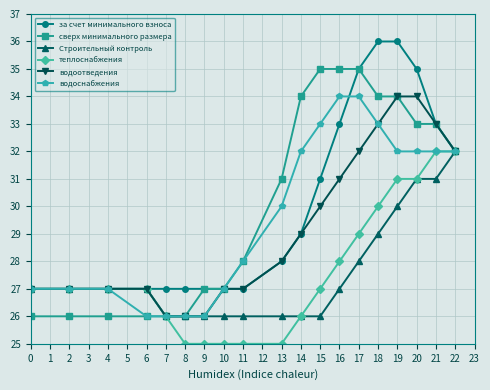

What is the minimum value shown in the chart?

25